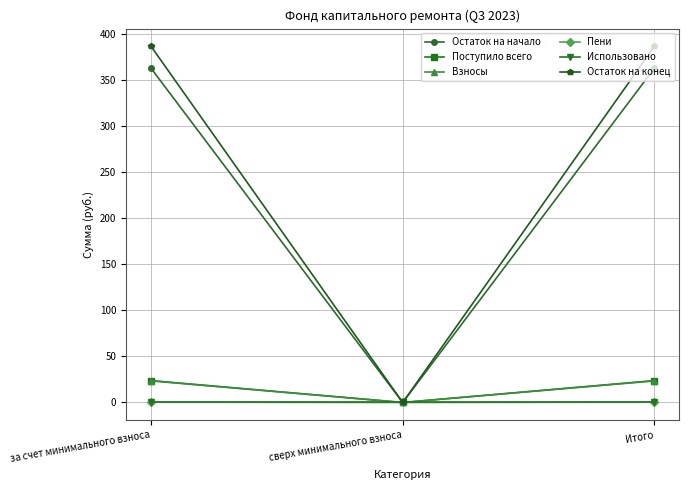

Between за счет минимального взноса and сверх минимального взноса, which series saw the biggest shift?

Остаток на конец